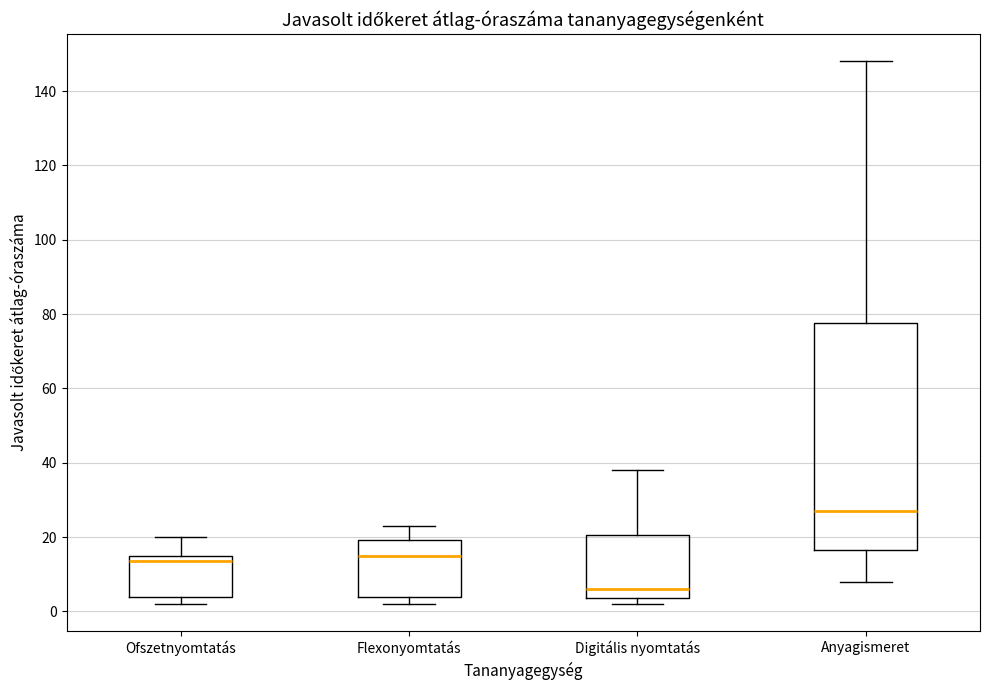

Comparing the boxes themselves (not the whiskers), which one is the tallest?

Anyagismeret